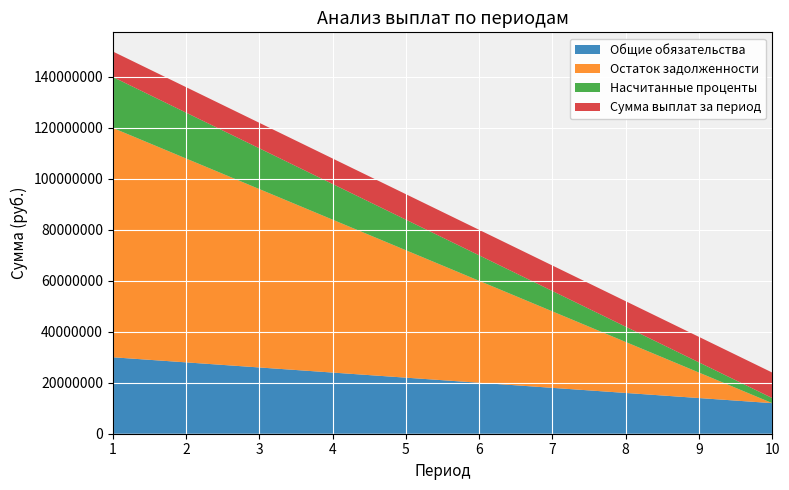

Reading left to right, transcribe all the data shown in this chart.

Общие обязательства: 30000000	28000000	26000000	24000000	22000000	20000000	18000000	16000000	14000000	12000000
Остаток задолженности: 90000000	80000000	70000000	60000000	50000000	40000000	30000000	20000000	10000000	0
Насчитанные проценты: 20000000	18000000	16000000	14000000	12000000	10000000	8000000	6000000	4000000	2000000
Сумма выплат за период: 10000000	10000000	10000000	10000000	10000000	10000000	10000000	10000000	10000000	10000000